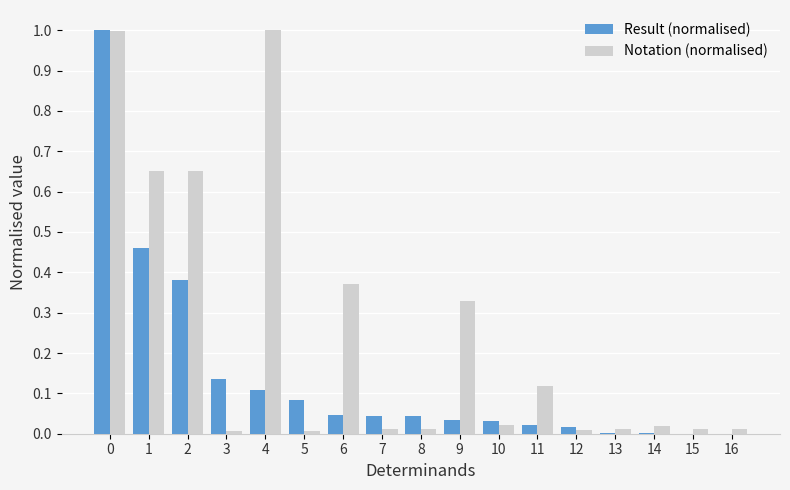

What is the sum of all Result (normalised) values?

2.4